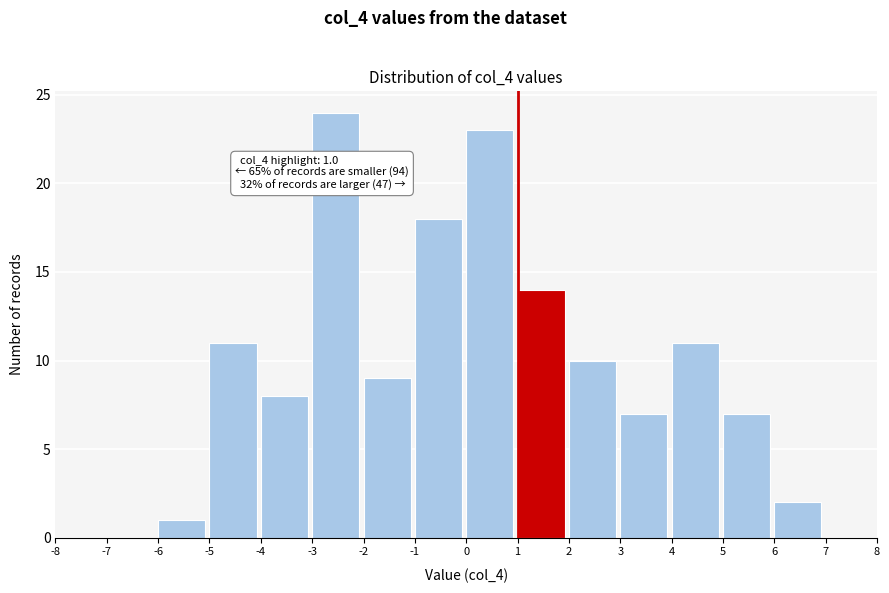

Which range on the x-axis has the tallest bar?

-3 to -2